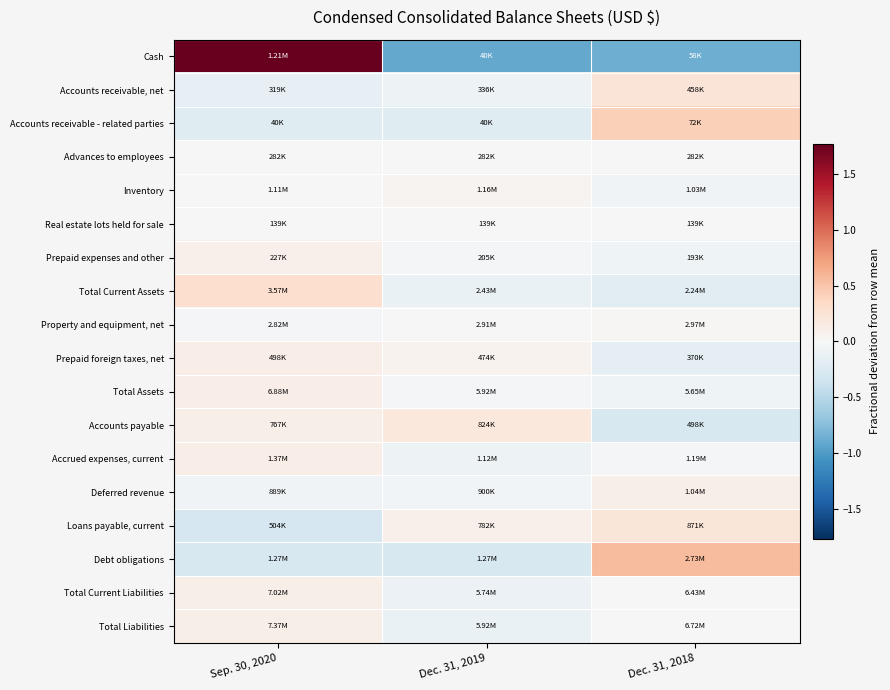

Count the number of categories in the chart.

3